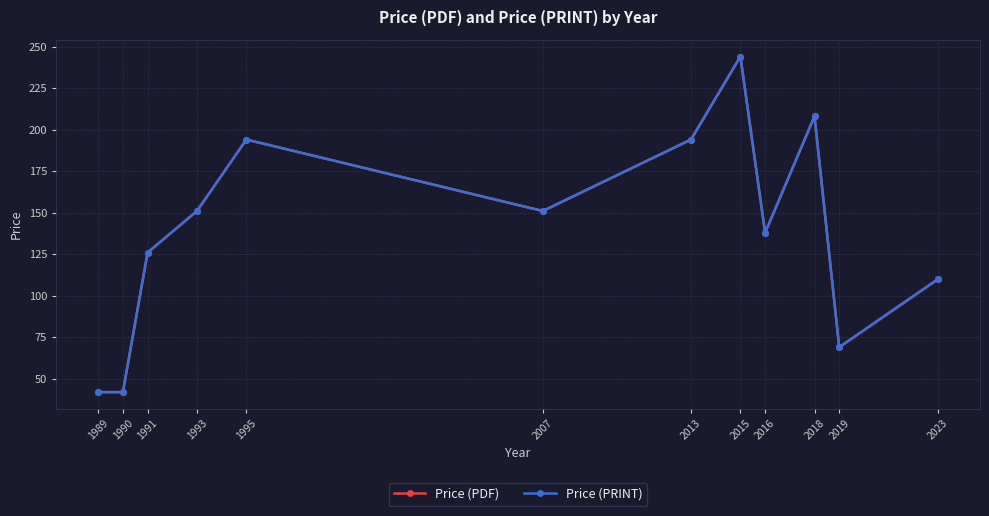

The Price (PRINT) series shows 20.8 at 1990. True or false?

False